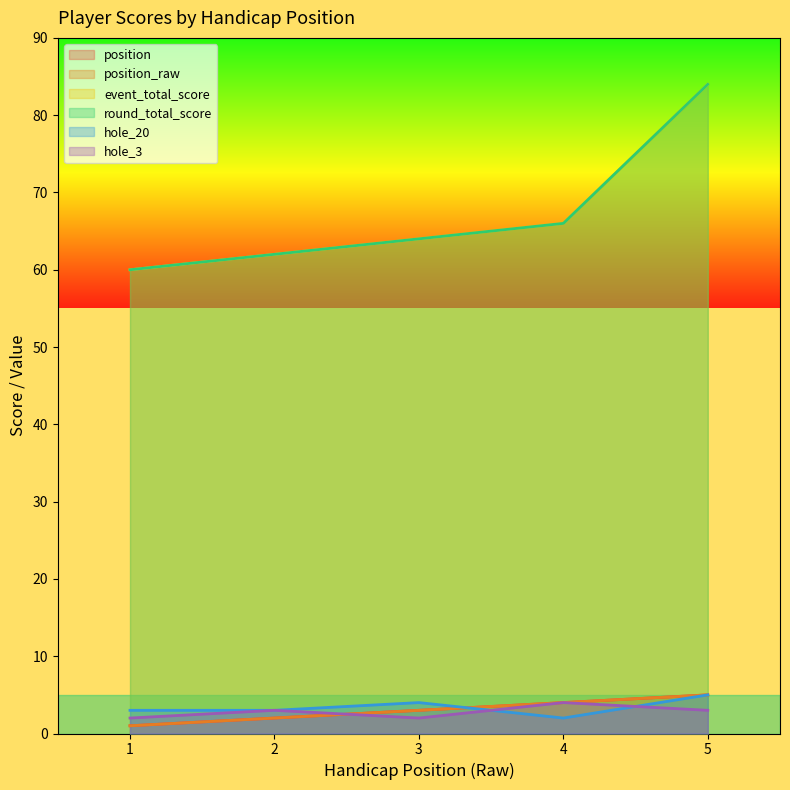

What is the sum of all position values?

15